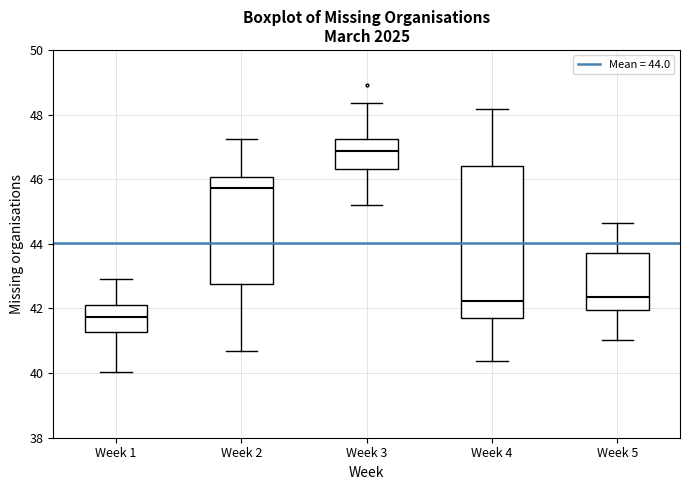

Reading left to right, transcribe this box plot: for each box, give where its median line is, the range the box spans, and where its two whiskers end, as read against the y-axis. The values are not printed on the chart, so give them approximately, as read against the axis.

Week 1: median 41.8, box 41.2 to 42.2, whiskers 40.0 to 43.0
Week 2: median 45.8, box 42.8 to 46.0, whiskers 40.6 to 47.2
Week 3: median 46.8, box 46.4 to 47.2, whiskers 45.2 to 48.4
Week 4: median 42.2, box 41.8 to 46.4, whiskers 40.4 to 48.2
Week 5: median 42.4, box 42.0 to 43.8, whiskers 41.0 to 44.6